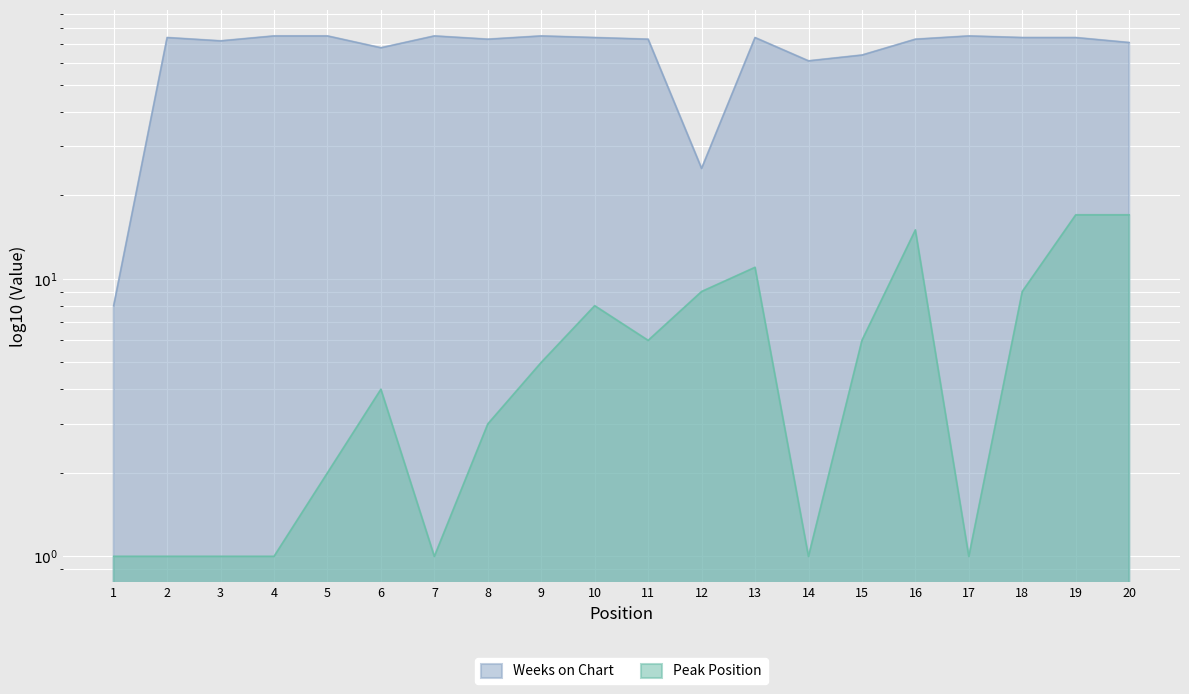

What is the difference between the highest and lowest values at 15?

58